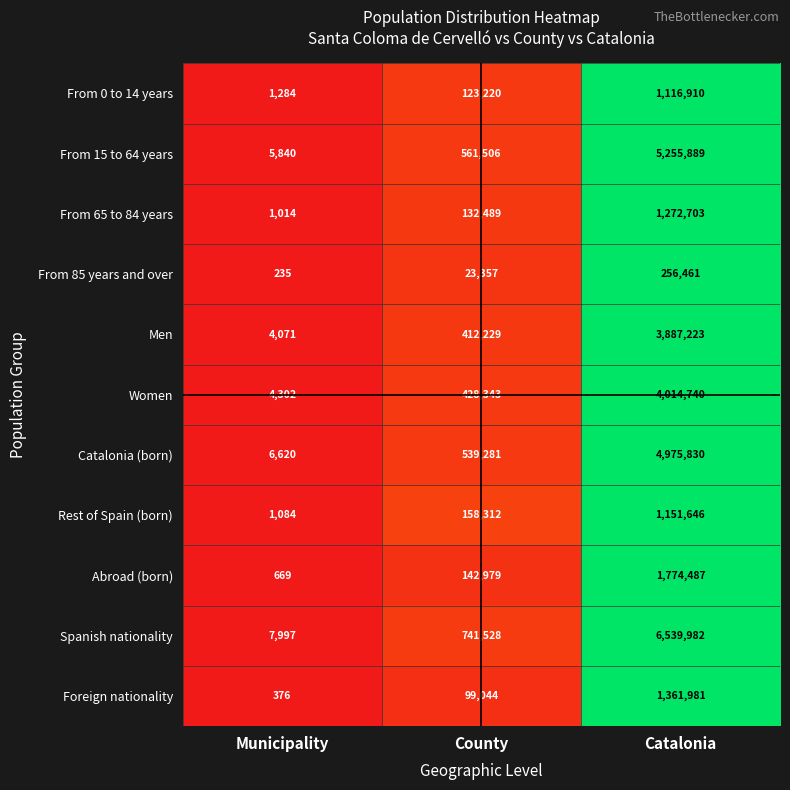

What is the average value of the Rest of Spain (born) series?

437014